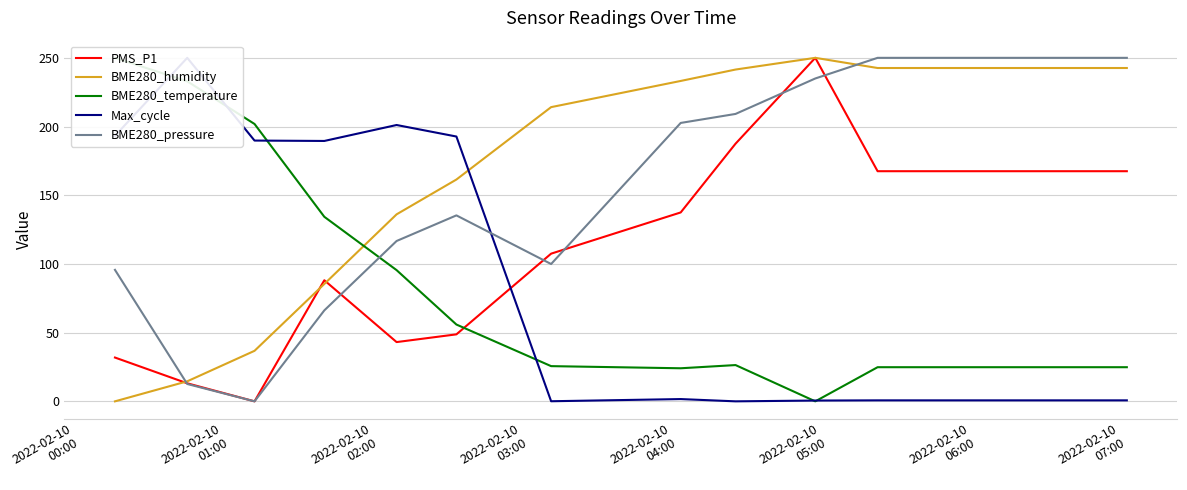

What is the label of the 1st point from the left?

2022-02-10
00:00